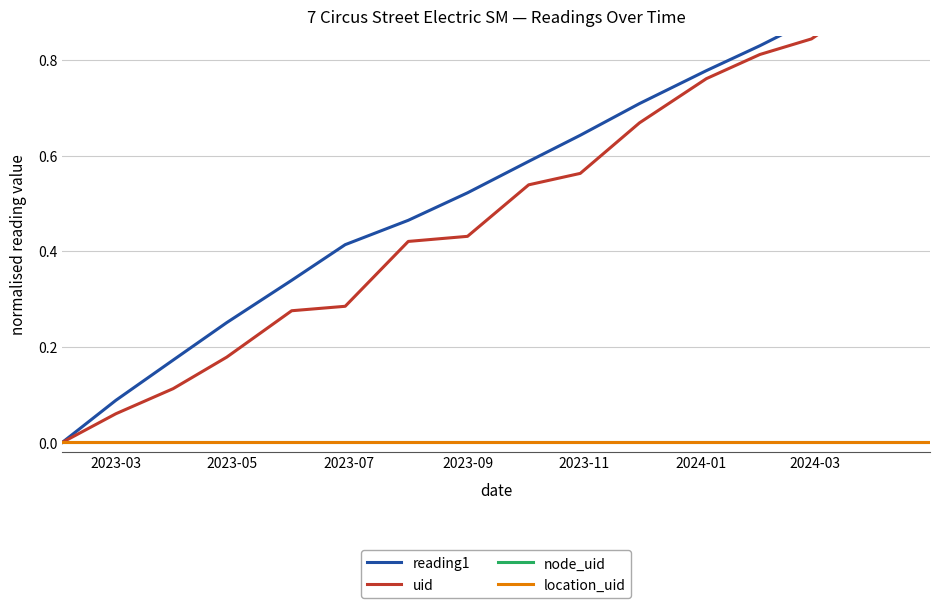

True or false: node_uid and location_uid cross at least once.

False